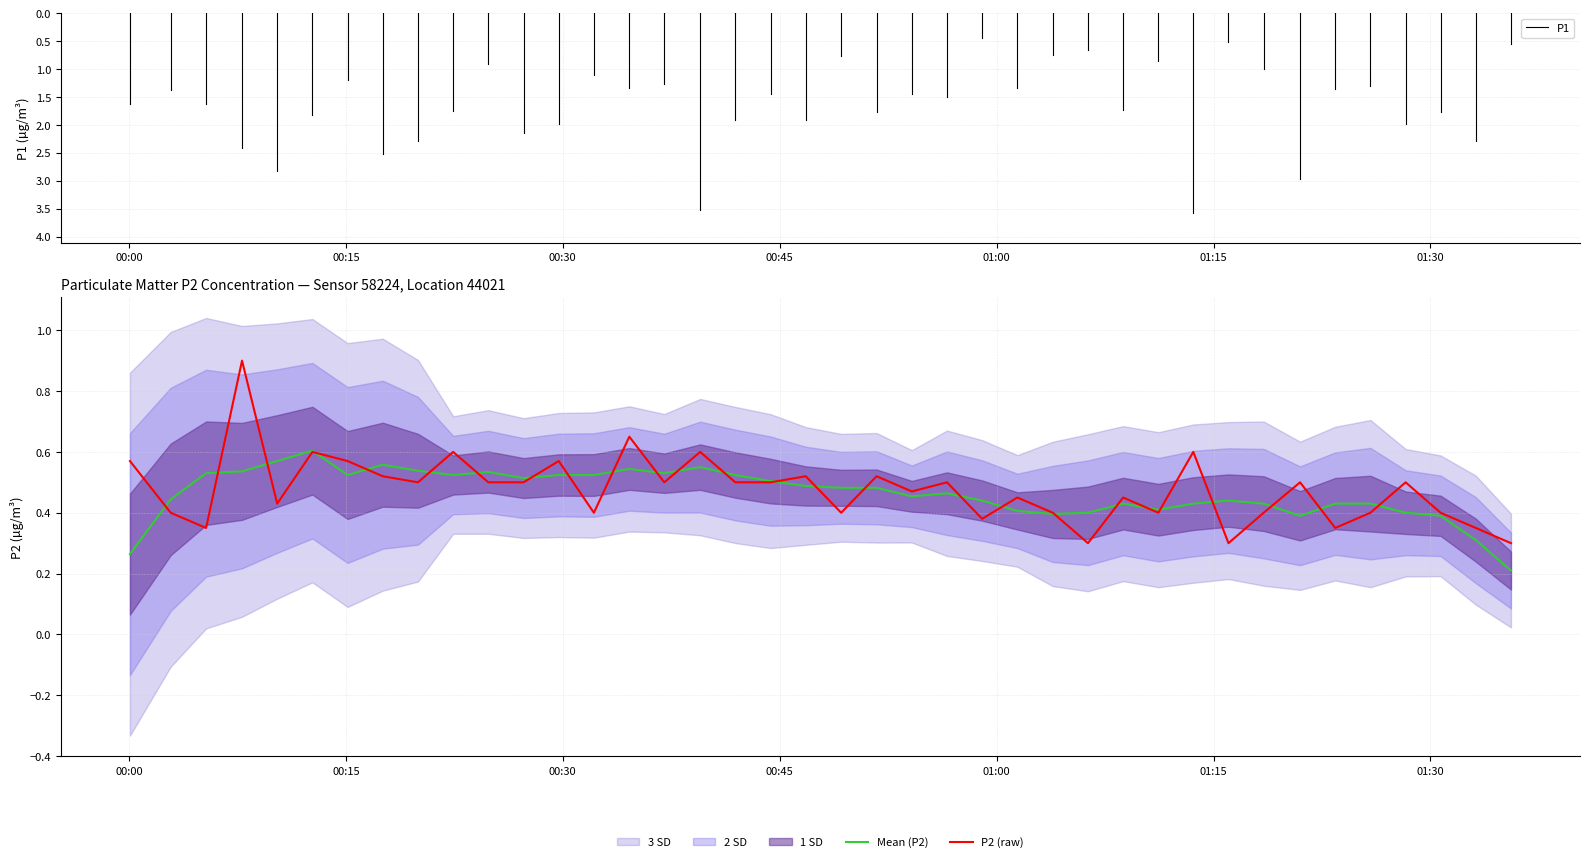

What is the label of the 11th point from the right?

2023-04-19T01:11:11